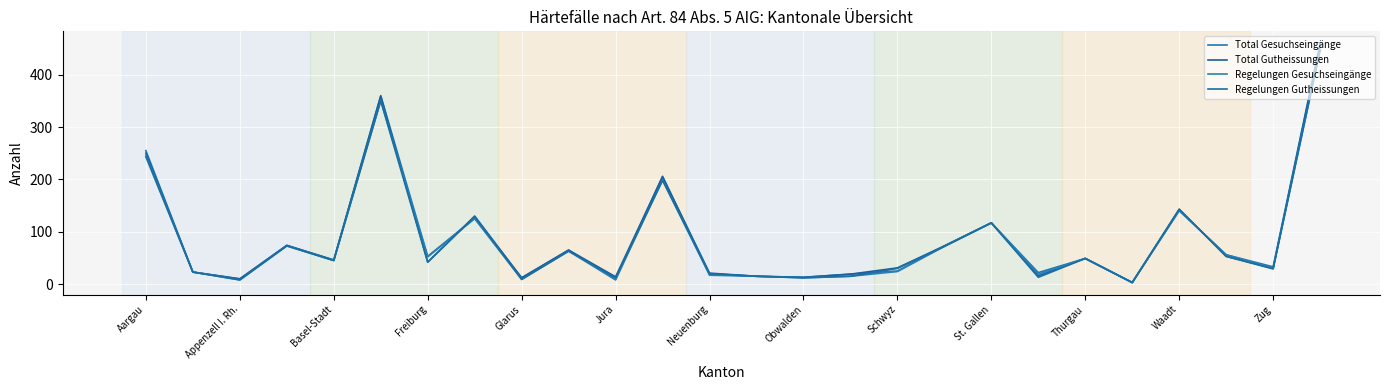

Count the number of data series in this chart.

4